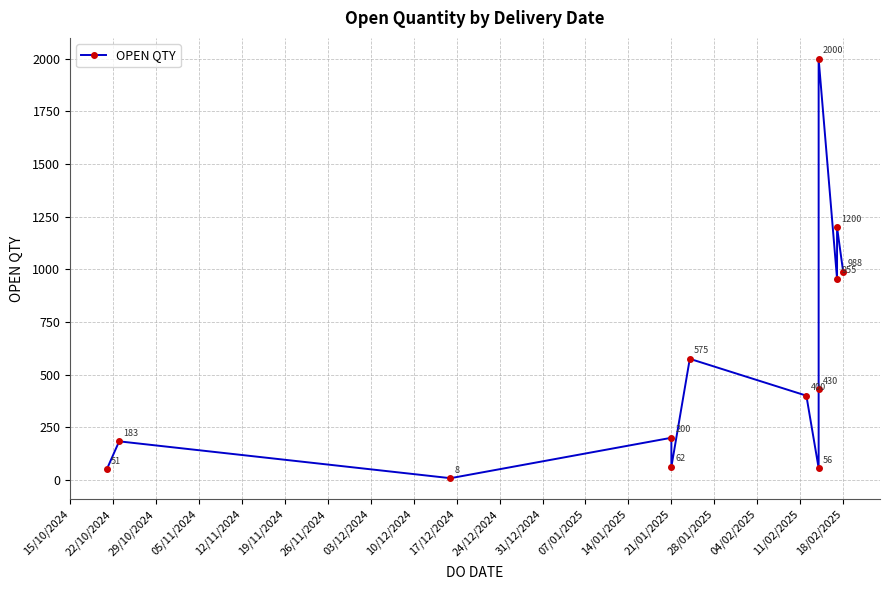

What is the maximum value shown in the chart?

2000